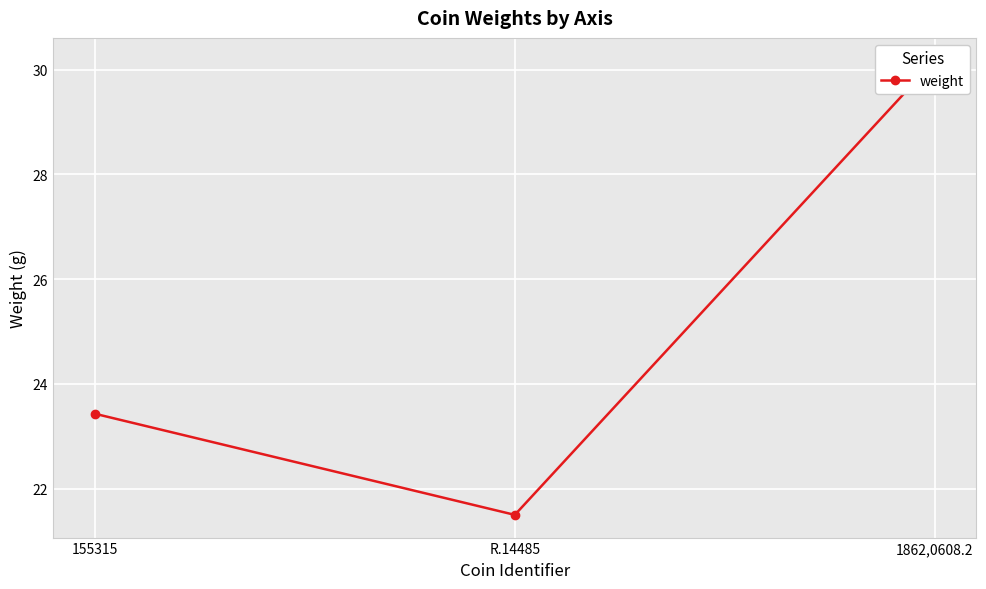

What position from the left is R.14485?

2